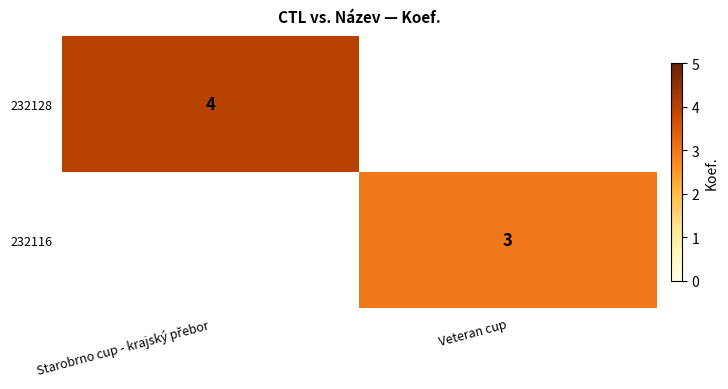

True or false: 232116 has a value of 3 at Veteran cup.

True